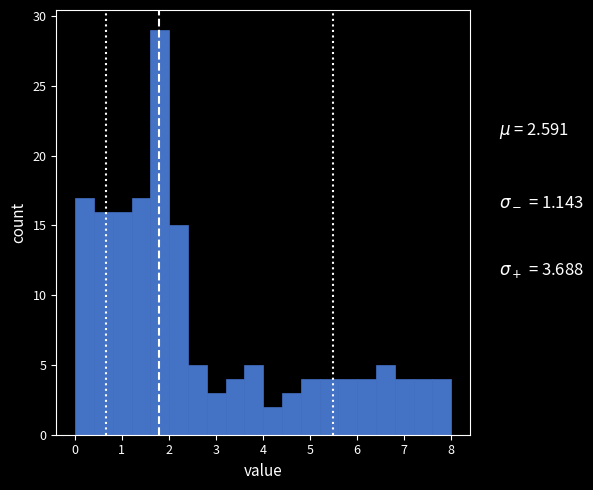

Around what value on the x-axis is the tallest bar? Give the approximate position of its centre, as read against the axis.

1.8